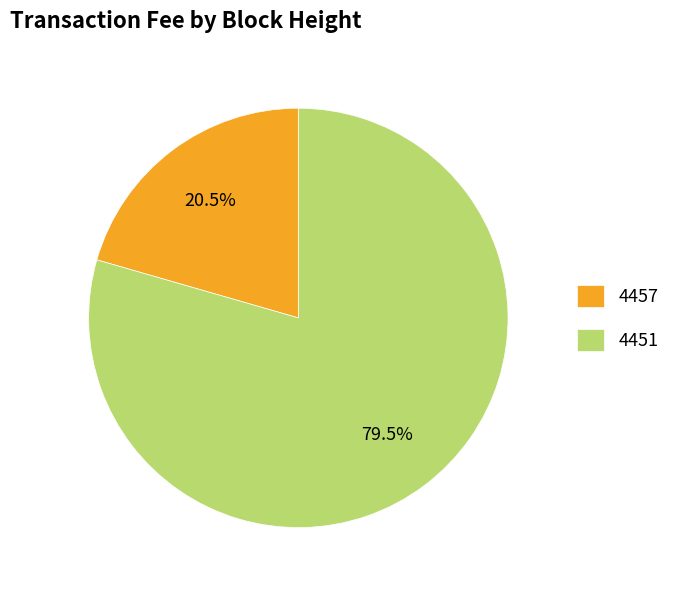

To the nearest percent, what is the difference between the largest and smallest slice percentages?

59%